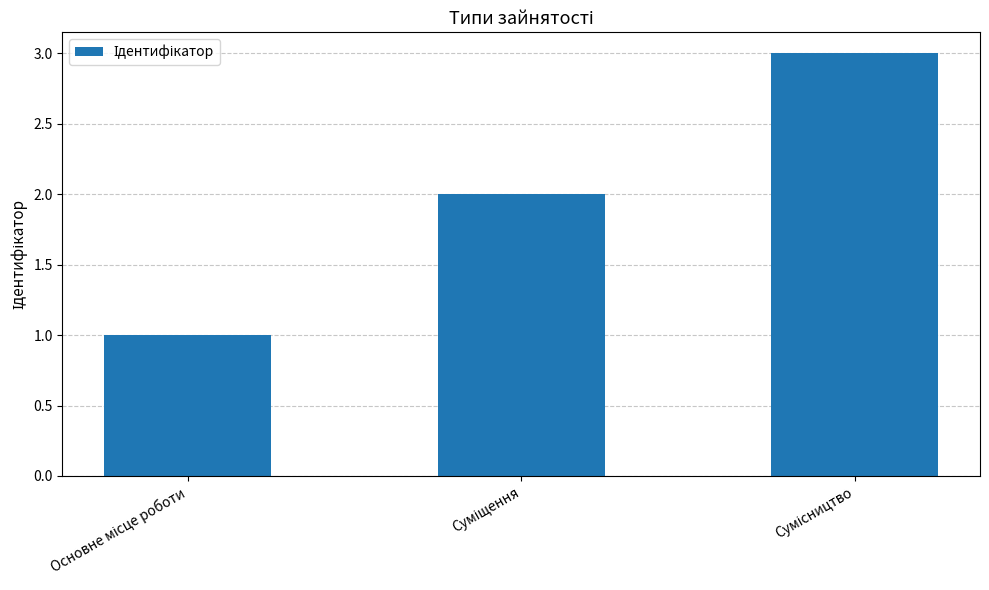

What is the greatest value displayed?

3